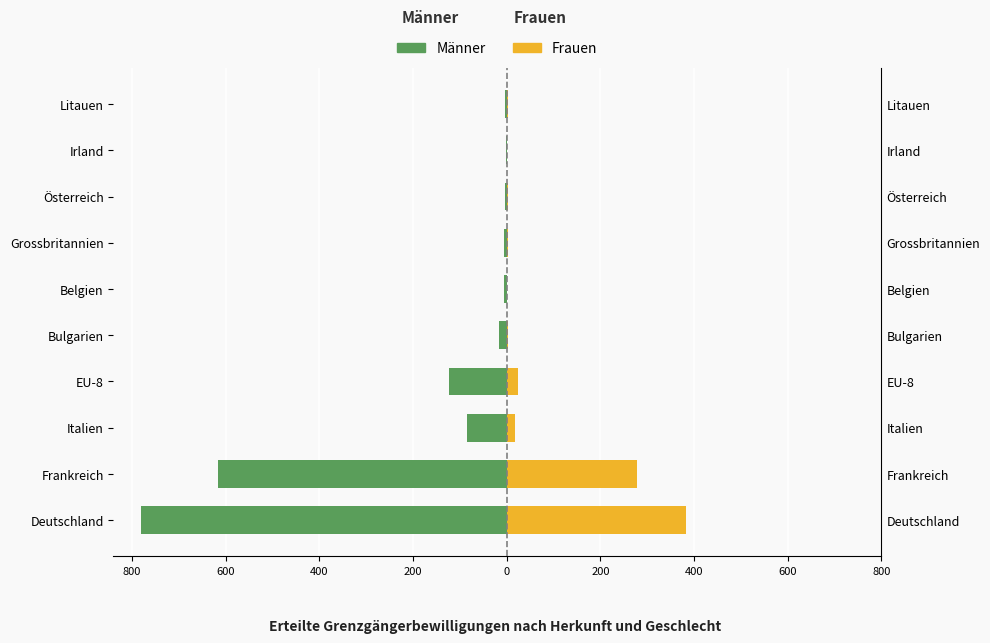

The Männer series shows -1 at Belgien. True or false?

False